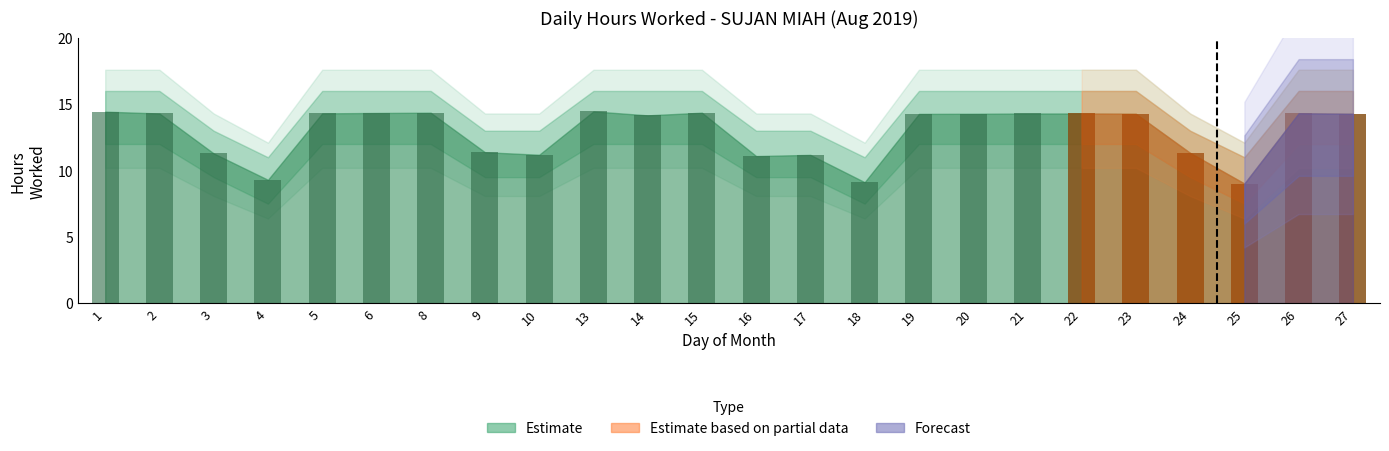

What is the smallest value displayed?

7.5